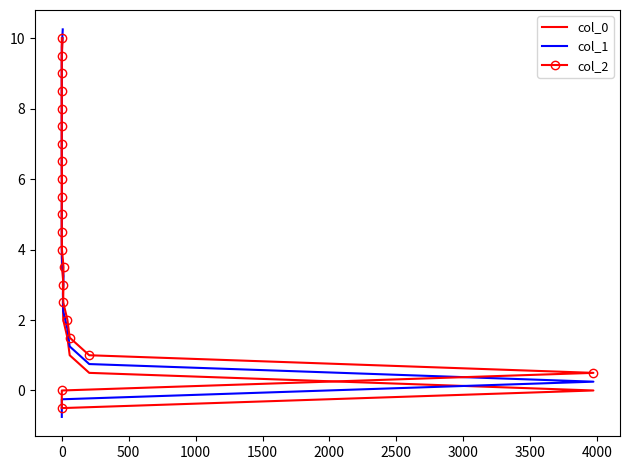

Is this an area chart (filled region under the line)?

No